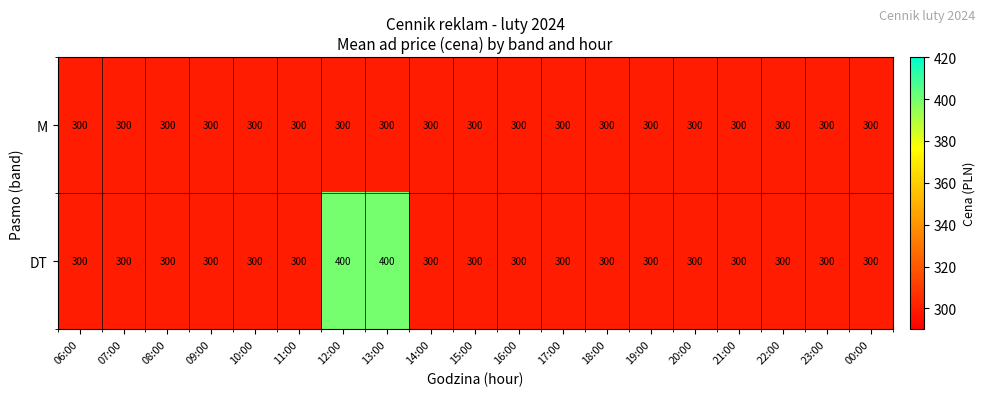

Which series has the largest total across all categories?

DT